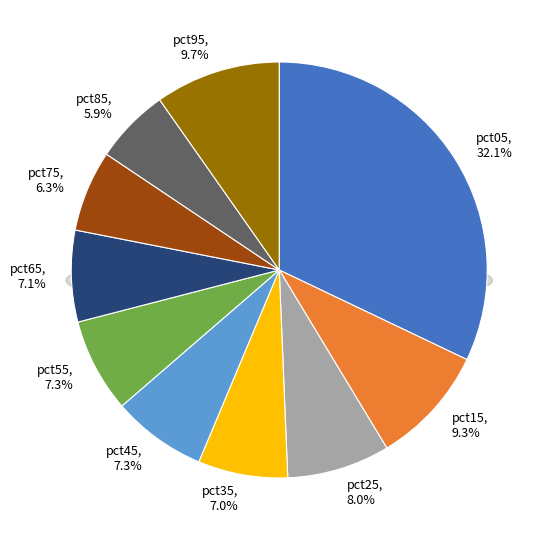

Does pct85 represent more than half of the total?

No